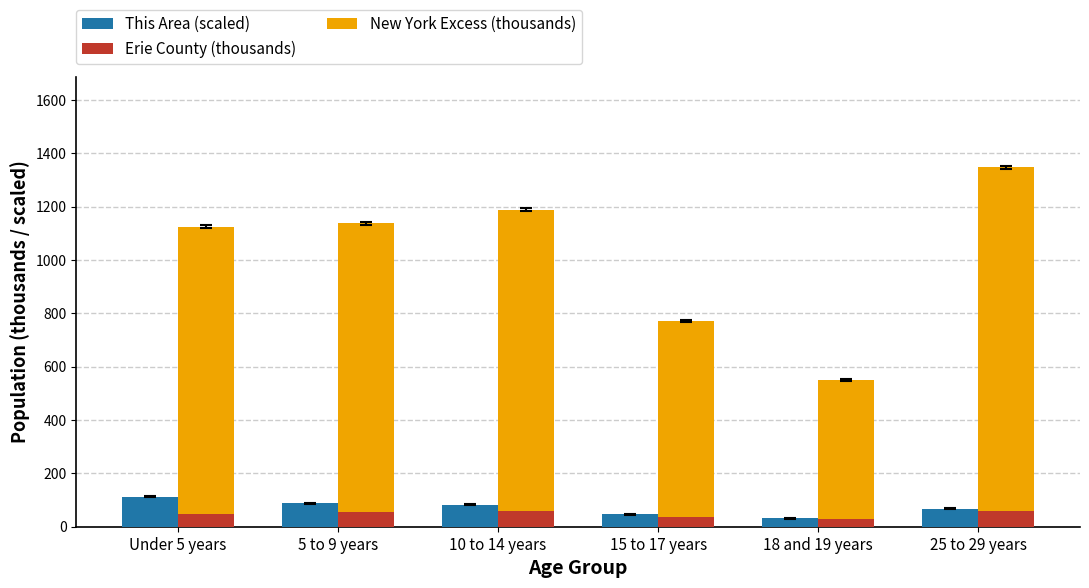

Reading left to right, extract all data points from this chart.

This Area (scaled): 112.3	88.7	83.3	46.7	31.7	66.7
Erie County (thousands): 49.0	53.7	58.0	38.2	28.1	58.1
New York Excess (thousands): 1075.8	1084.0	1131.5	733.7	522.6	1290.2